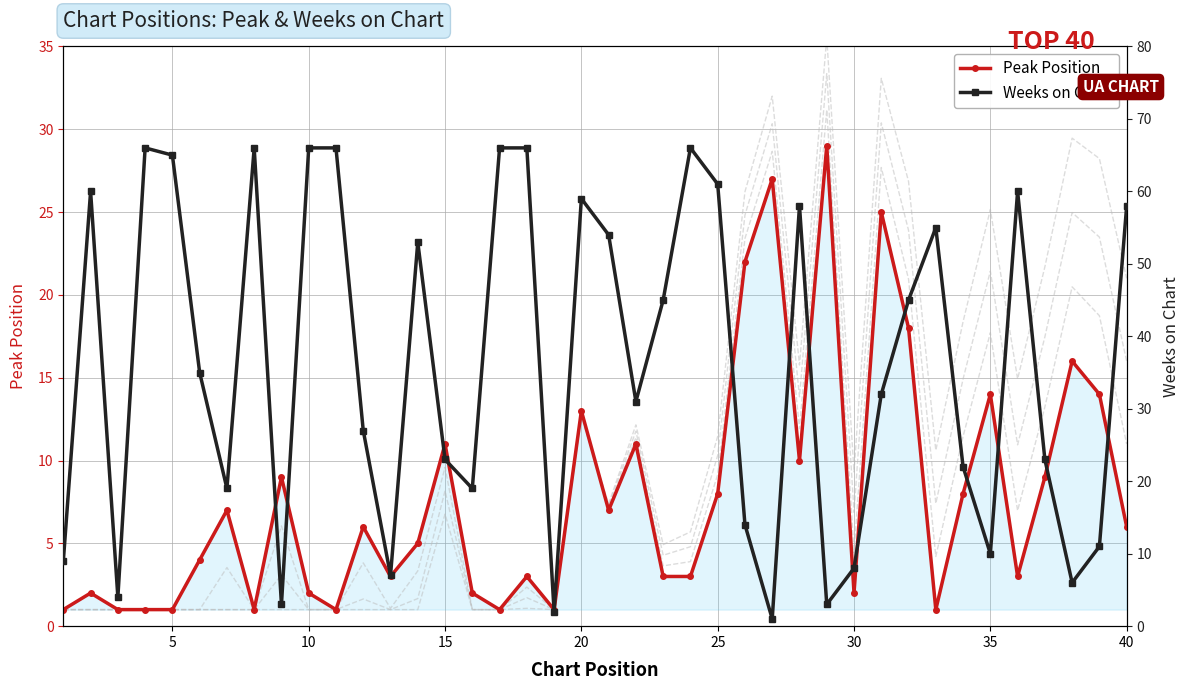

True or false: Peak Position has more than 0 points higher than both neighbors.

True